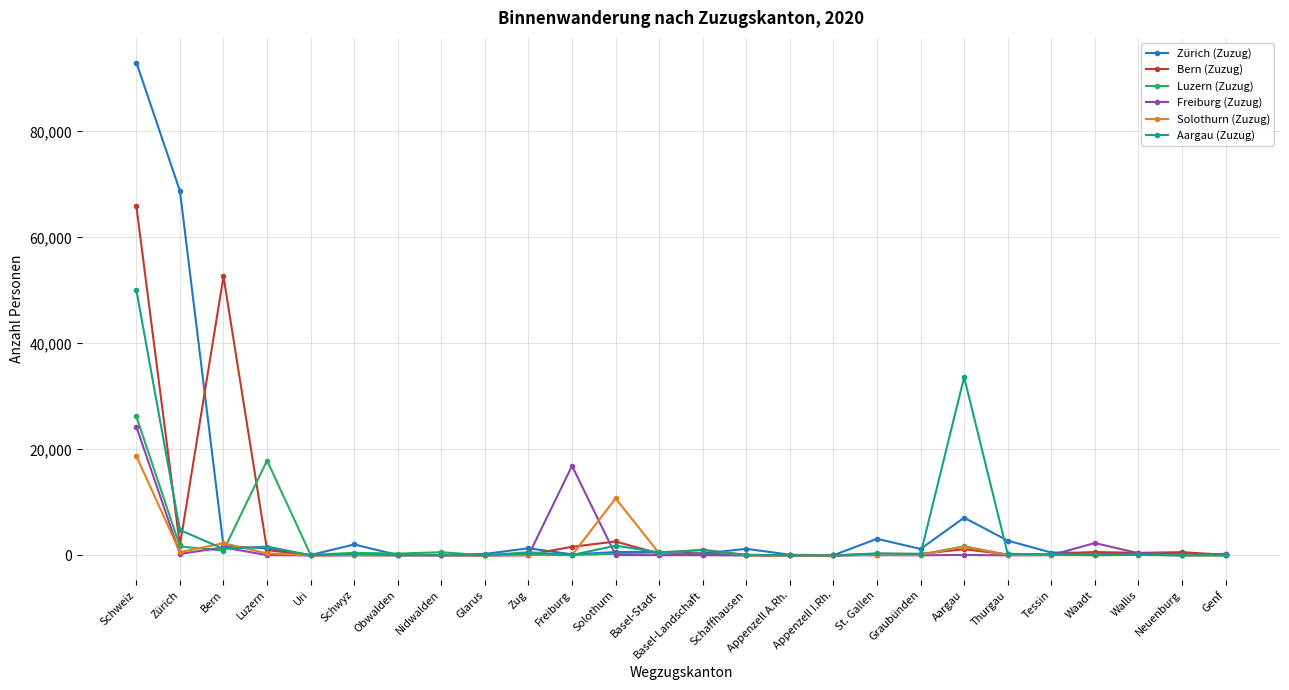

What is the spread (max minus min) of values at Wallis?

408